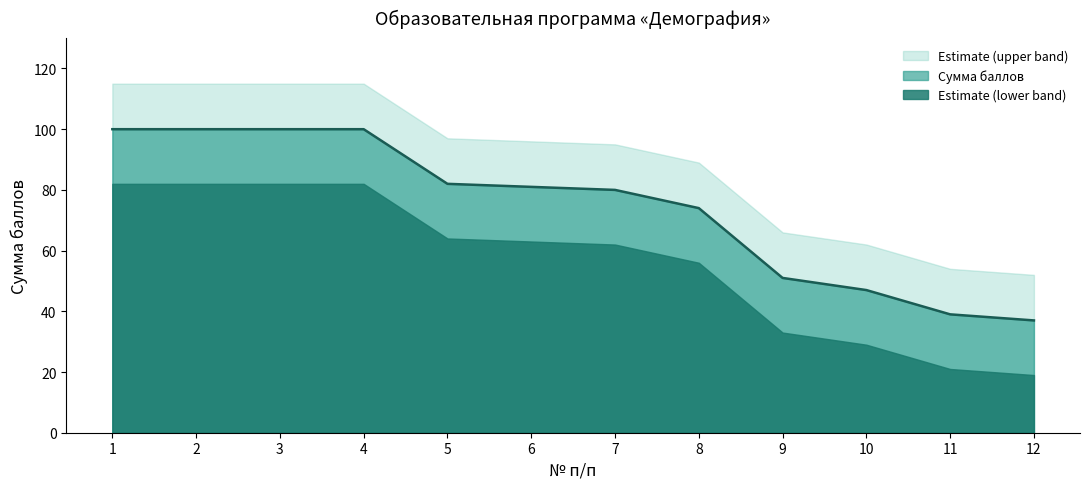

At which category does the chart reach its peak across all series?

1